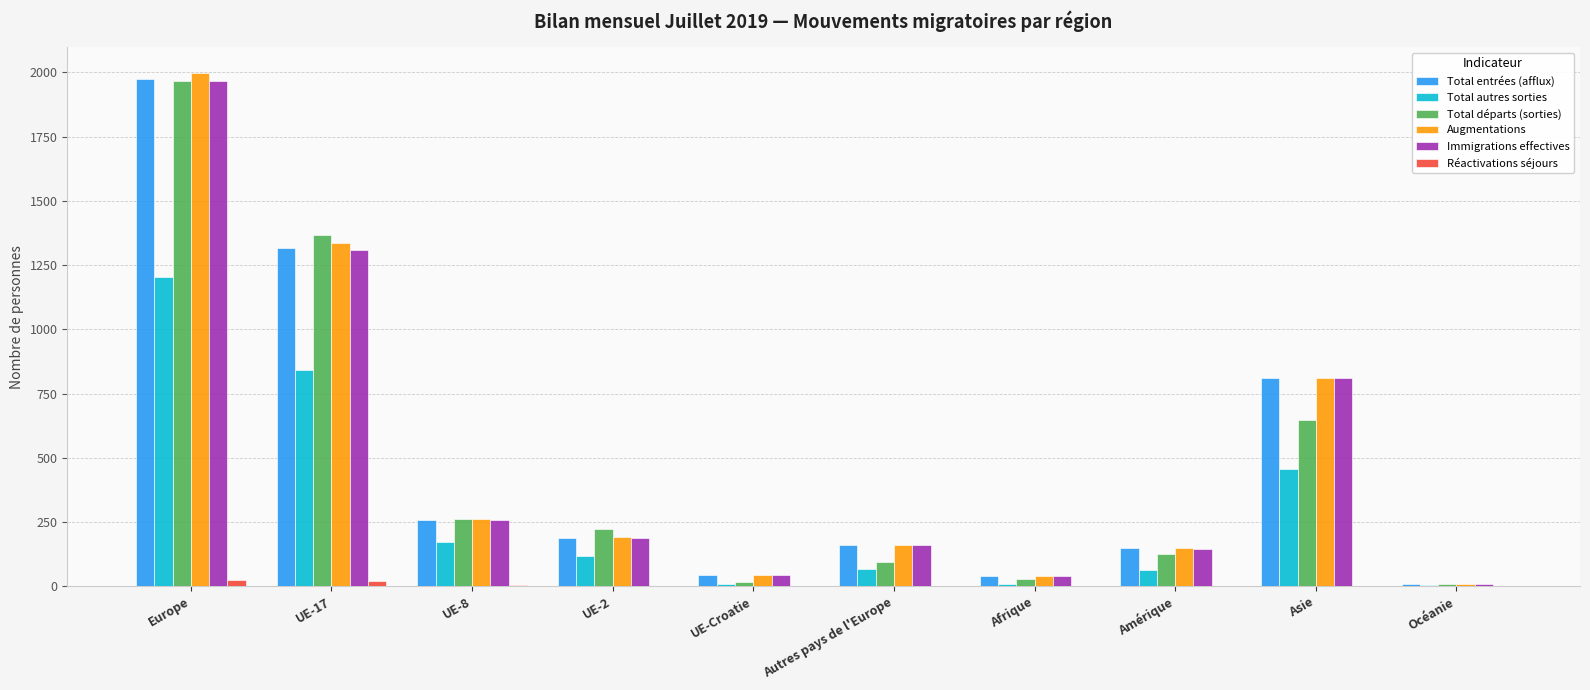

Is it true that Immigrations effectives equals 1310 at UE-17?

True